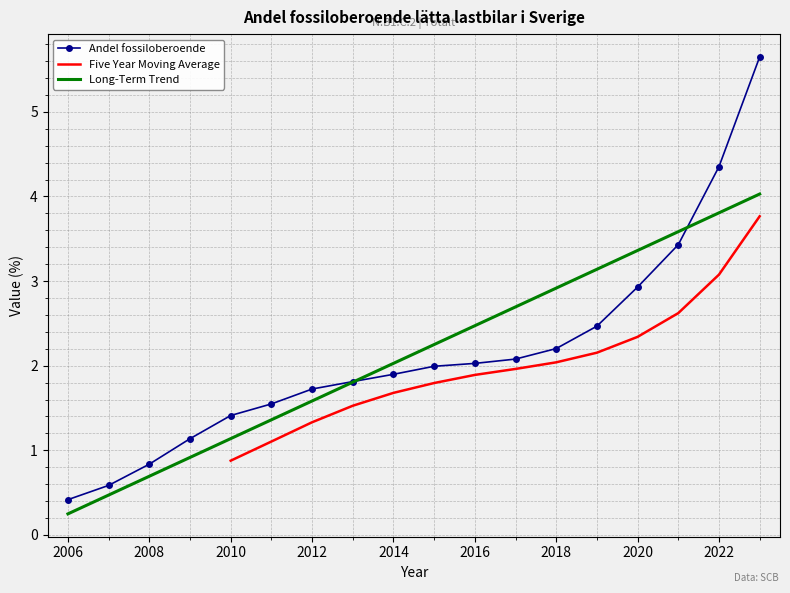

True or false: Long-Term Trend has a value of 0.9 at 2008.

False